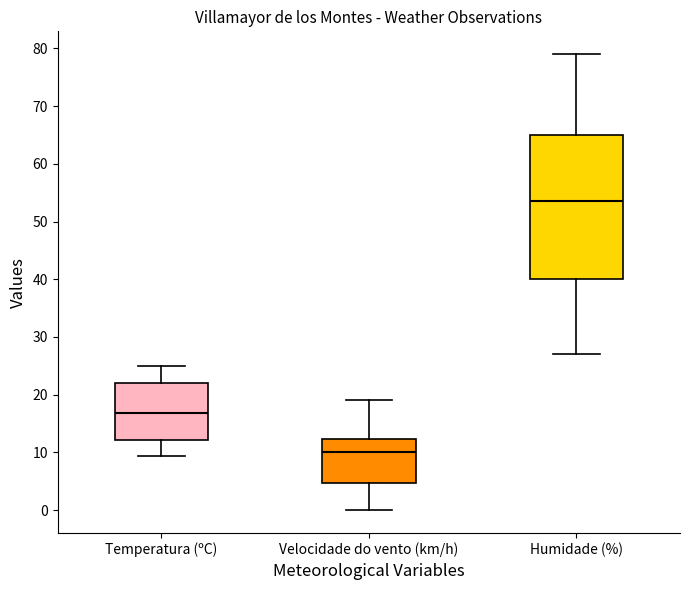

Where is the upper edge of the box for Humidade (%) on the y-axis? The values are not printed on the chart, so give them approximately, as read against the axis.

65